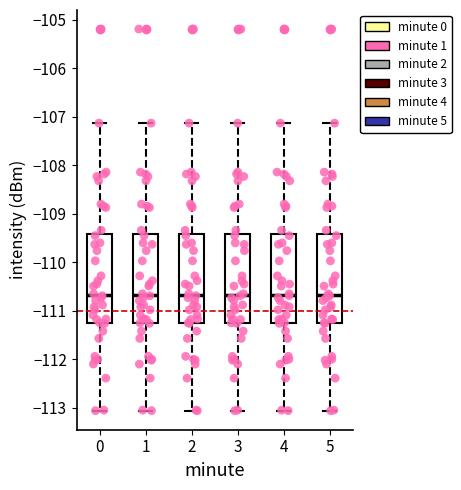

Reading left to right, read every box against the y-axis: the position of its median line, the range the box covers, and the ends of its whiskers. The values are not printed on the chart, so give them approximately, as read against the axis.

0: median -110.7, box -111.3 to -109.4, whiskers -113.1 to -107.1
1: median -110.7, box -111.3 to -109.4, whiskers -113.1 to -107.1
2: median -110.7, box -111.3 to -109.4, whiskers -113.1 to -107.1
3: median -110.7, box -111.3 to -109.4, whiskers -113.1 to -107.1
4: median -110.7, box -111.3 to -109.4, whiskers -113.1 to -107.1
5: median -110.7, box -111.3 to -109.4, whiskers -113.1 to -107.1